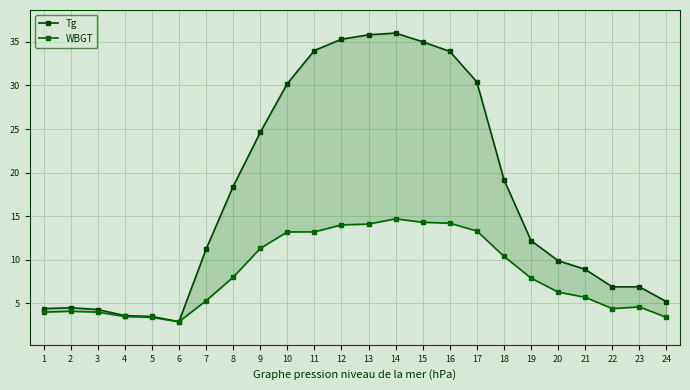

Which category has the lowest value in the WBGT series?

6